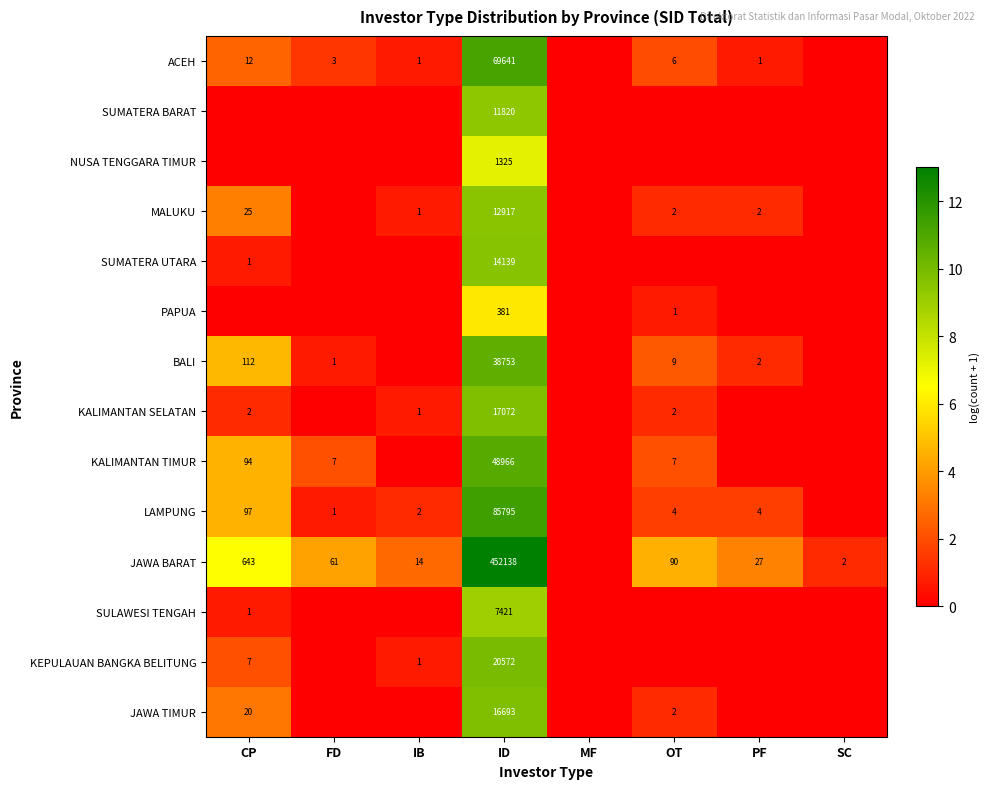

True or false: BALI has a value of 112 at CP.

True